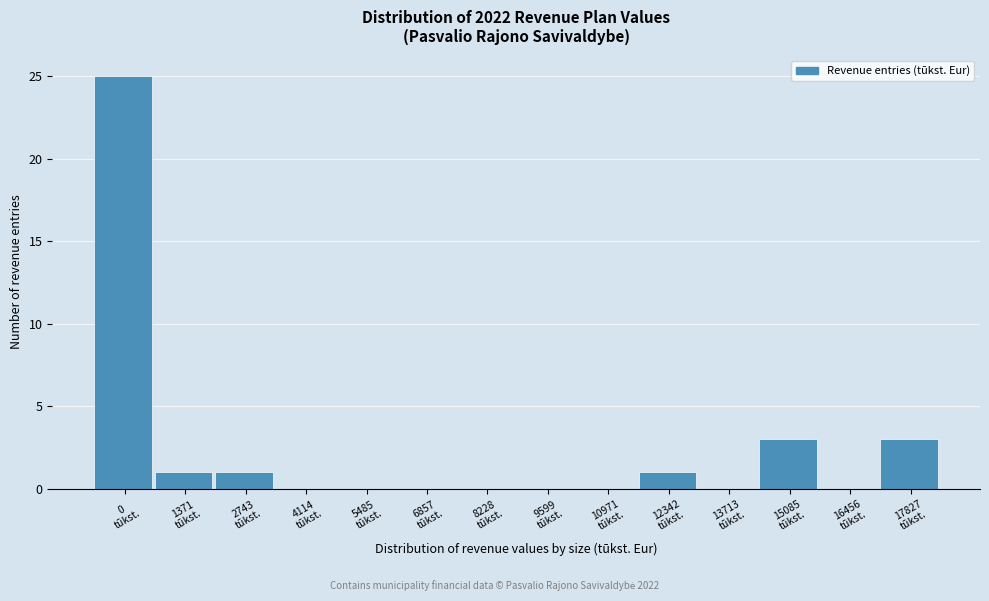

What is the sum of all values?

34